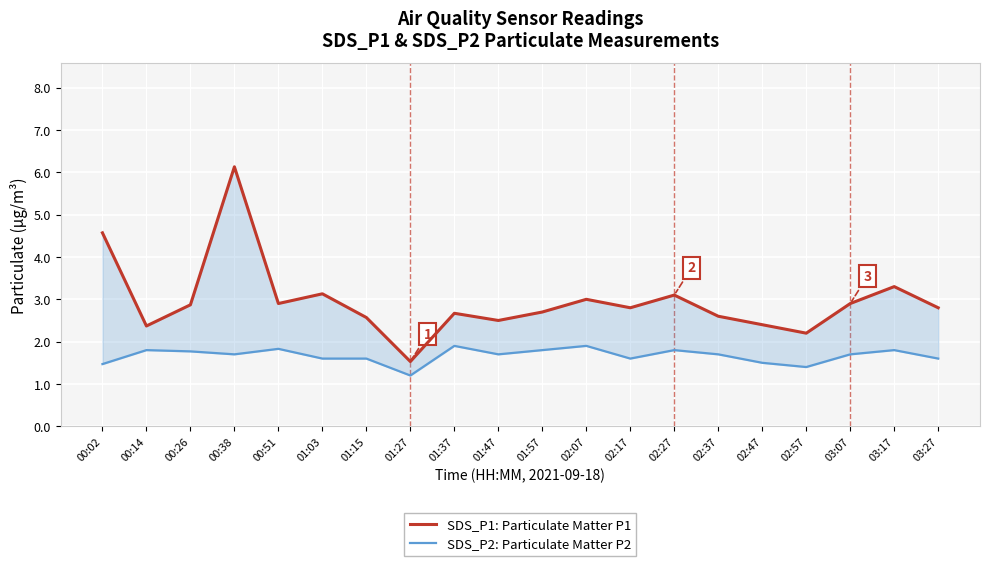

What is the sum of the SDS_P1: Particulate Matter P1 values at 02:07 and 01:27?

4.5